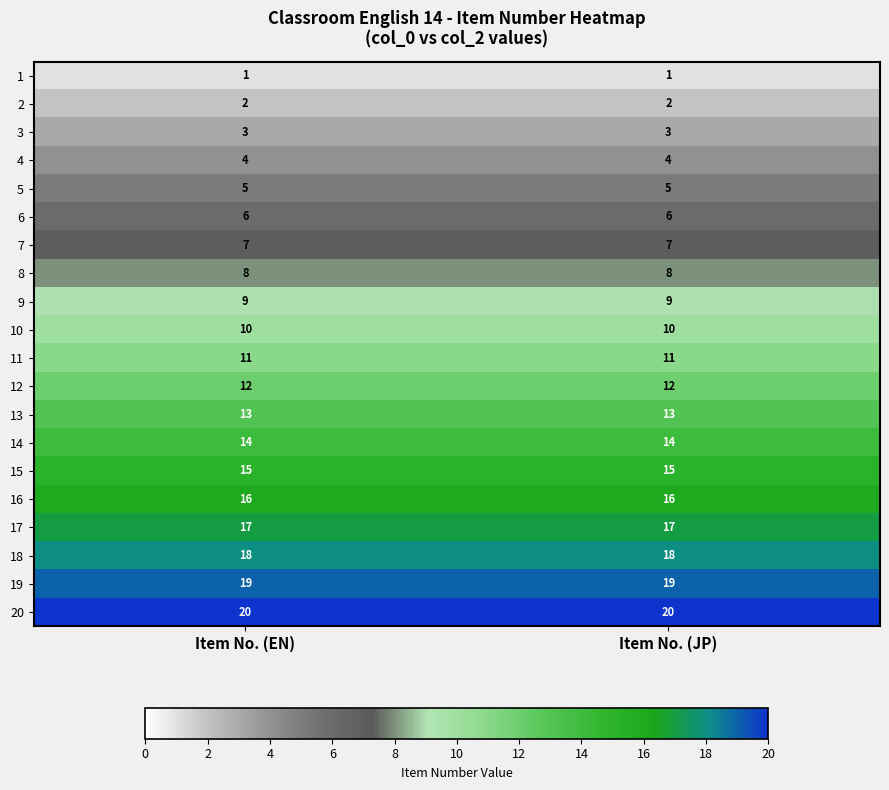

What is the total value across all series at Item No. (JP)?

210